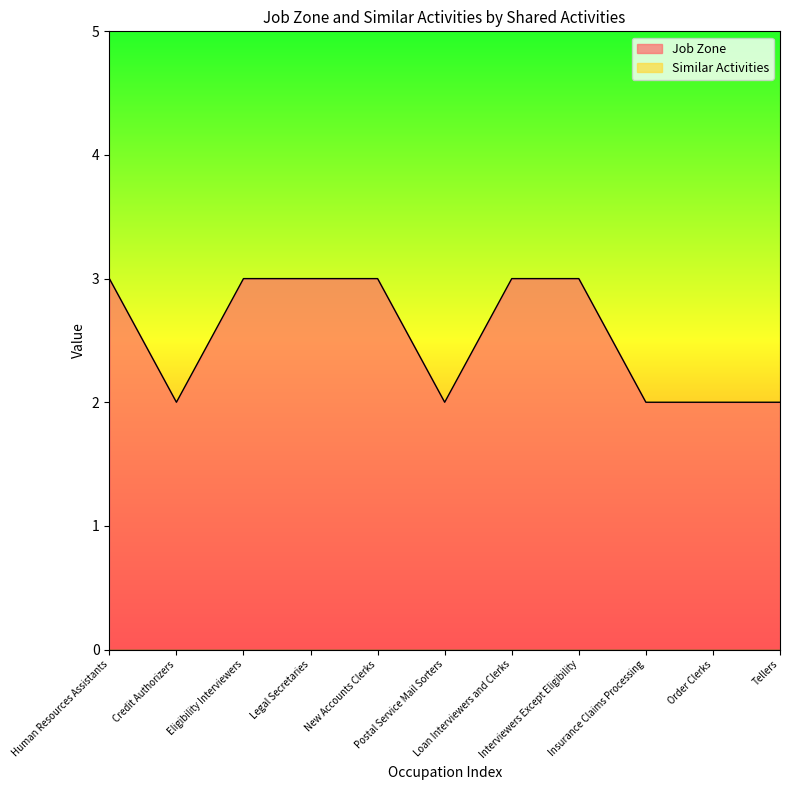

Is it true that the value at New Accounts Clerks is 5?

False